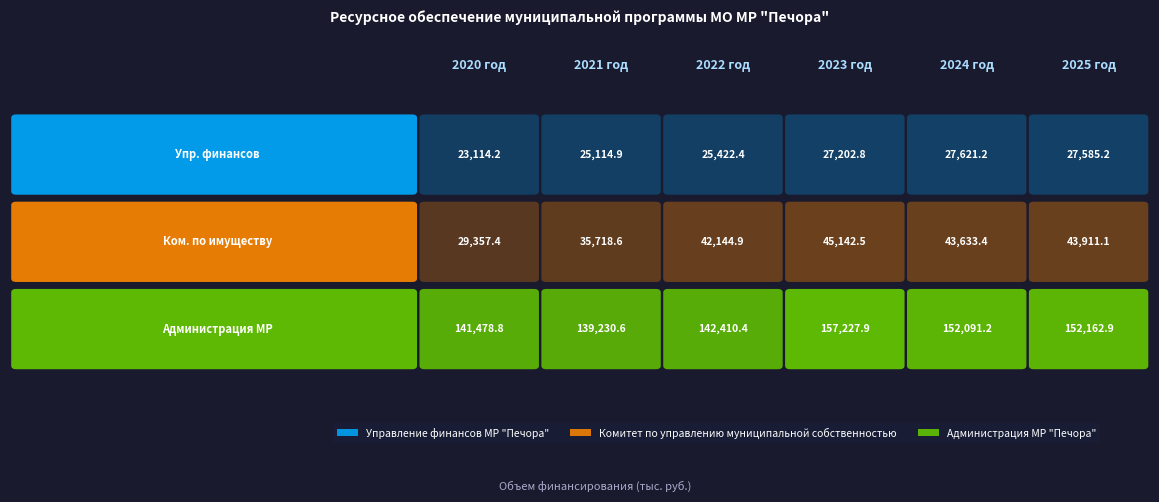

Which has a higher value, 2024 год or 2023 год?

2024 год